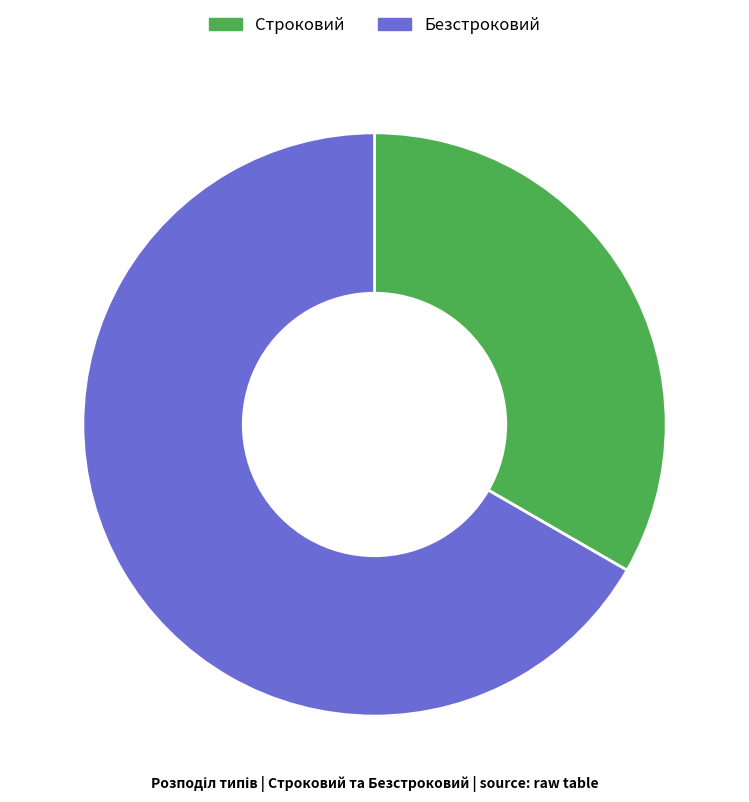

Approximately how many times larger is the value at Безстроковий compared to Строковий?

2.0